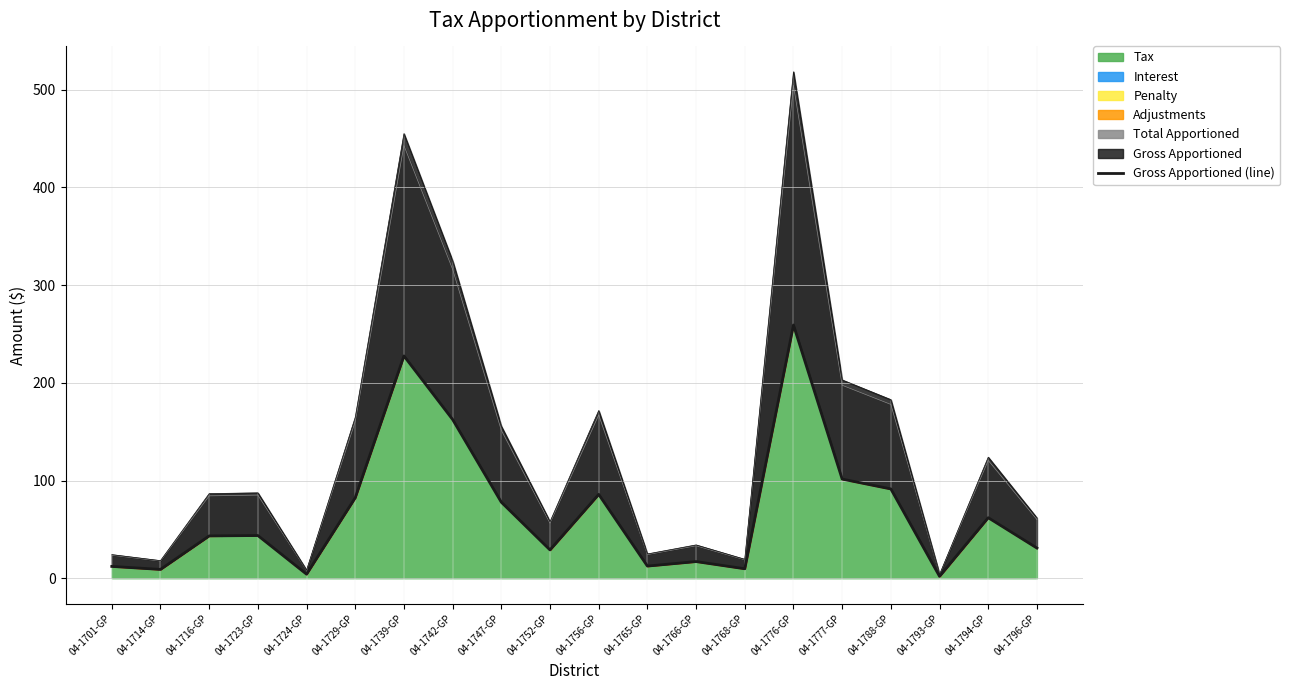

Reading right to left, list all the values displayed in this chart.

04-1796-GP=30.9	04-1794-GP=62.0	04-1793-GP=1.9	04-1788-GP=91.4	04-1777-GP=101.5	04-1776-GP=259.2	04-1768-GP=9.7	04-1766-GP=17.0	04-1765-GP=12.4	04-1756-GP=85.8	04-1752-GP=28.9	04-1747-GP=77.8	04-1742-GP=162.5	04-1739-GP=227.6	04-1729-GP=82.4	04-1724-GP=4.1	04-1723-GP=43.7	04-1716-GP=43.3	04-1714-GP=9.0	04-1701-GP=12.1